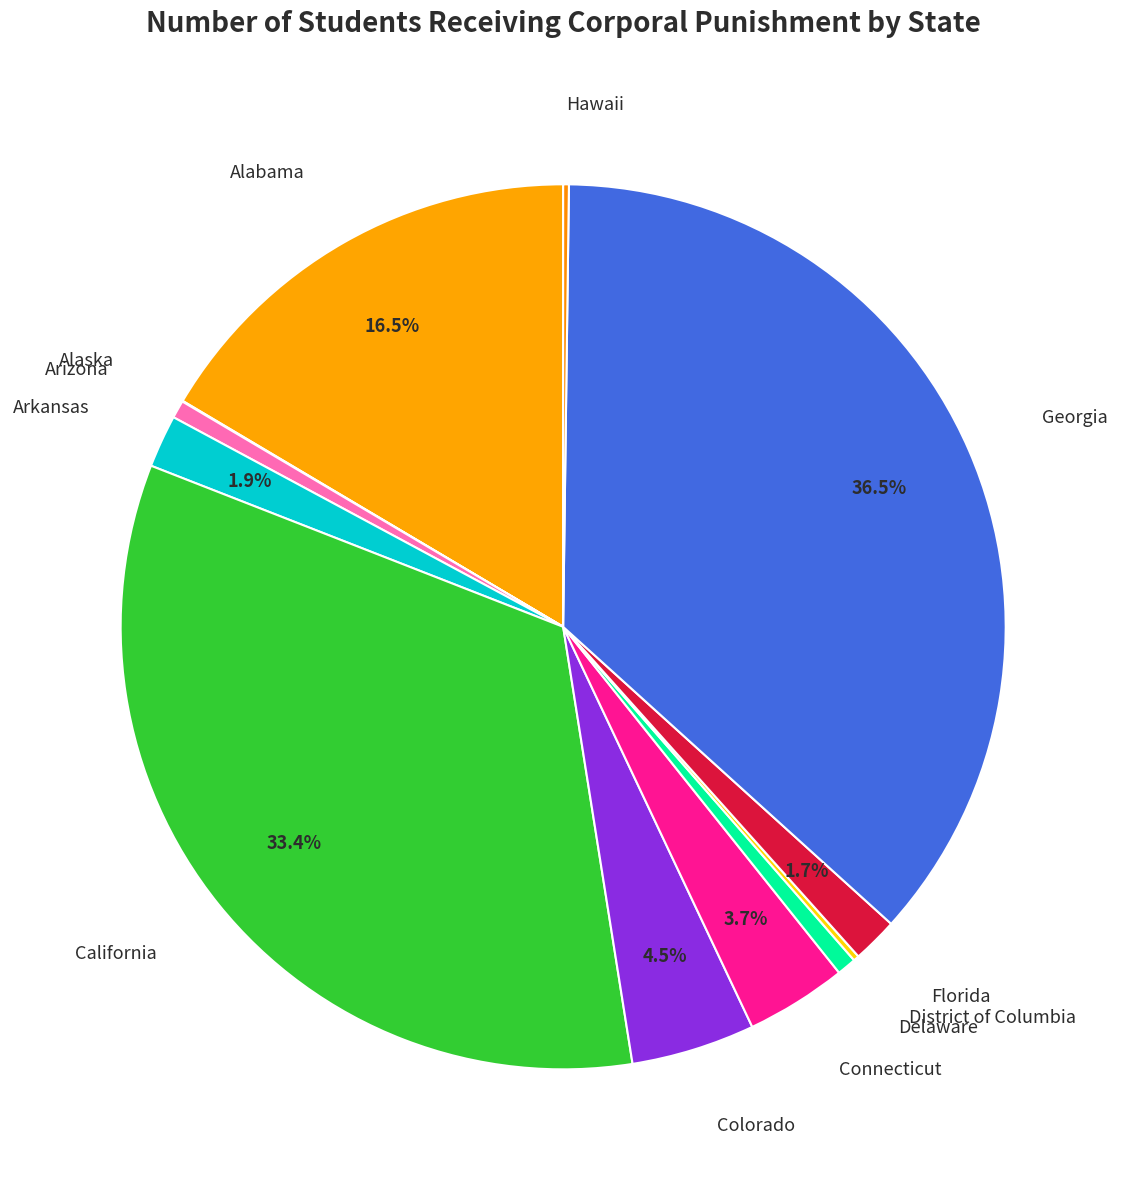

To the nearest percent, what is the average slice percentage?

8%